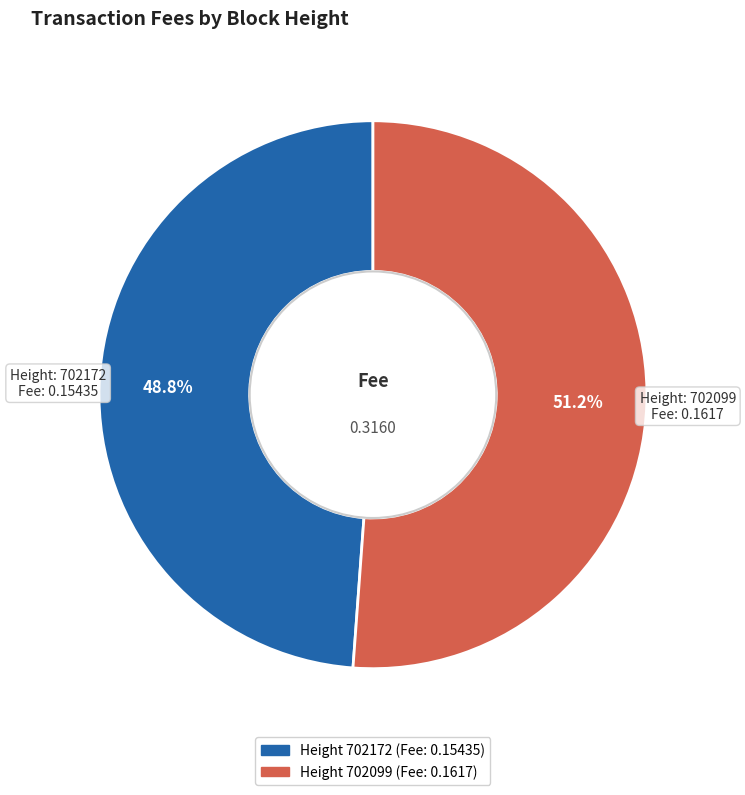

Is there any slice that represents more than half of the pie?

Yes